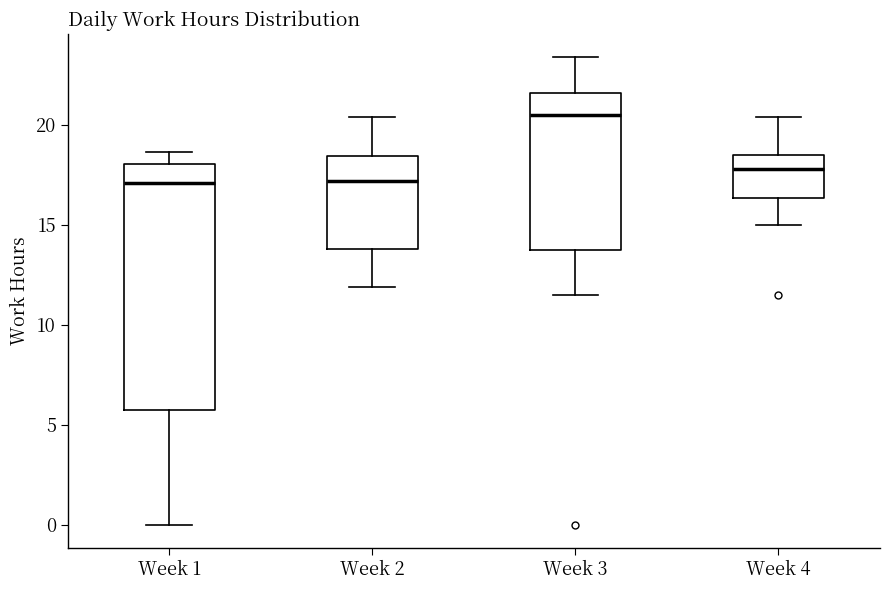

Reading left to right, transcribe this box plot: for each box, give where its median line is, the range the box spans, and where its two whiskers end, as read against the y-axis. The values are not printed on the chart, so give them approximately, as read against the axis.

Week 1: median 17.0, box 5.5 to 18.0, whiskers 0.0 to 18.5
Week 2: median 17.0, box 14.0 to 18.5, whiskers 12.0 to 20.5
Week 3: median 20.5, box 14.0 to 21.5, whiskers 11.5 to 23.5
Week 4: median 18.0, box 16.5 to 18.5, whiskers 15.0 to 20.5